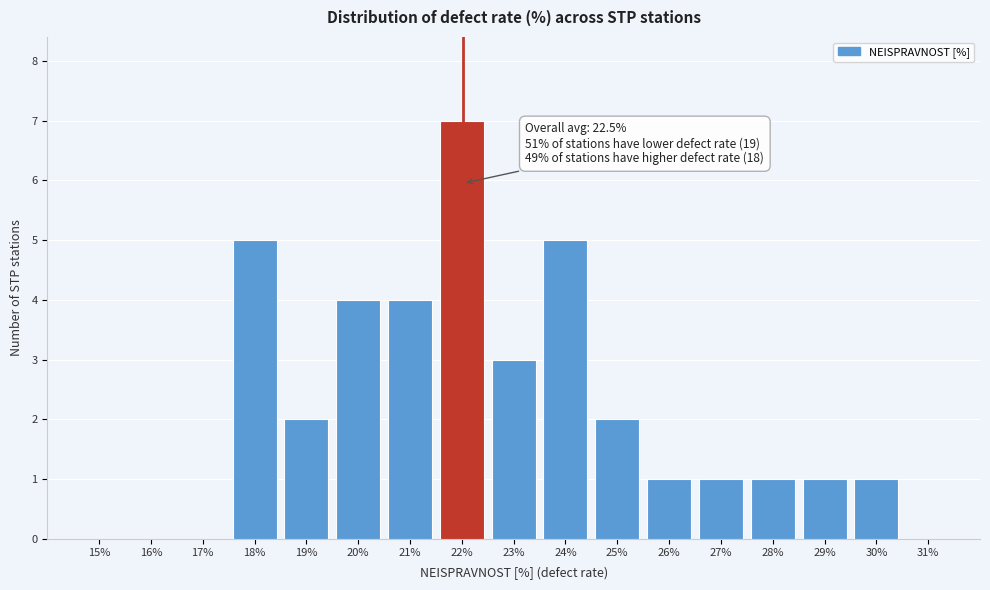

Reading left to right, transcribe all the data shown in this chart.

15%=0	16%=0	17%=0	18%=5	19%=2	20%=4	21%=4	22%=7	23%=3	24%=5	25%=2	26%=1	27%=1	28%=1	29%=1	30%=1	31%=0